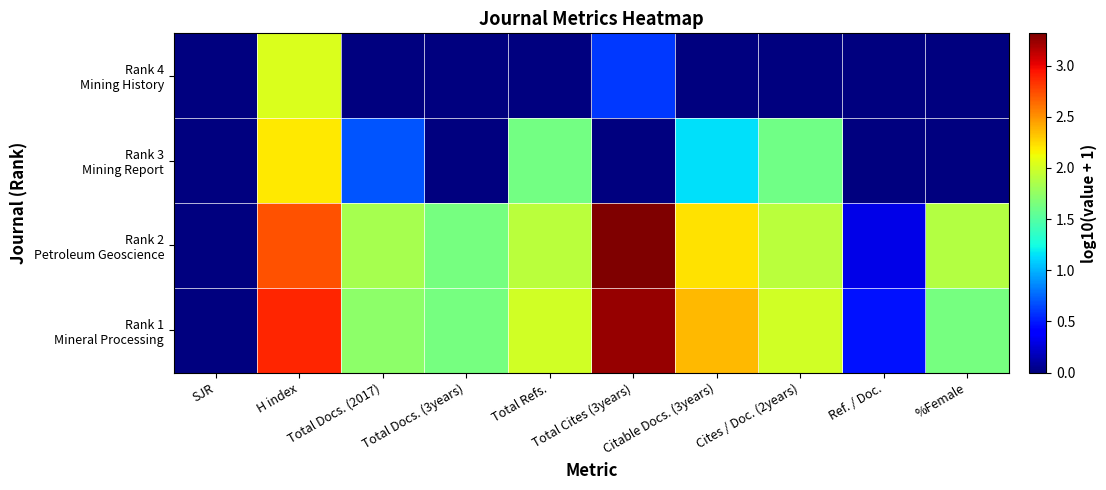

What is the difference between the highest and lowest values at Total Cites (3years)?

3.3